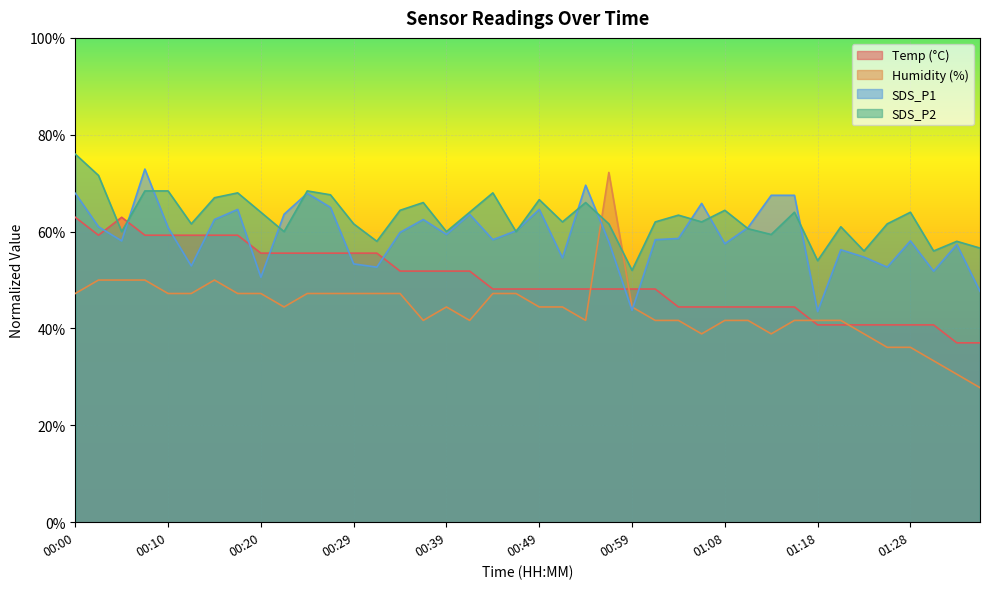

Which series has the largest range (max minus min)?

Humidity (%)